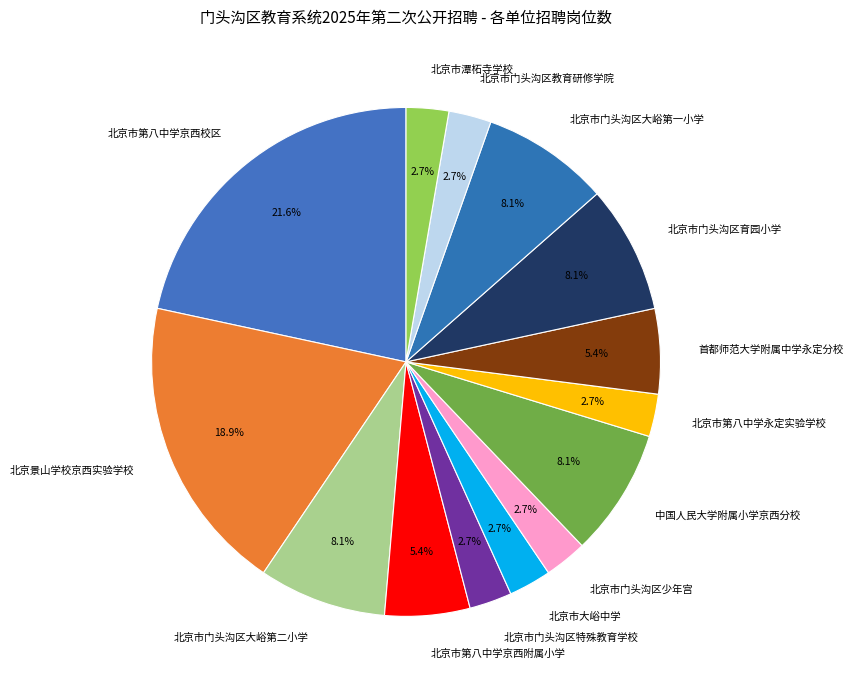

How many slices are in this pie chart?

14